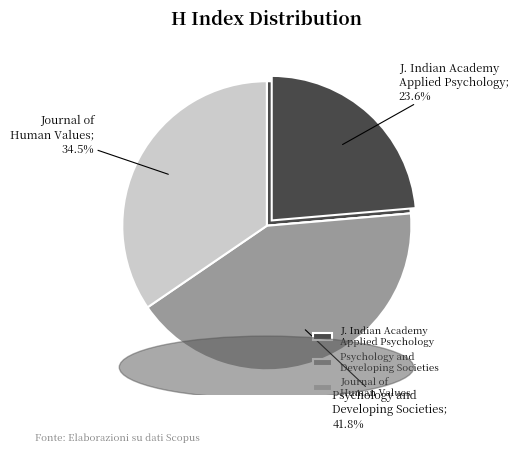

What percentage is the Journal of the Indian Academy of Applied Psychology slice, to the nearest percent?

24%